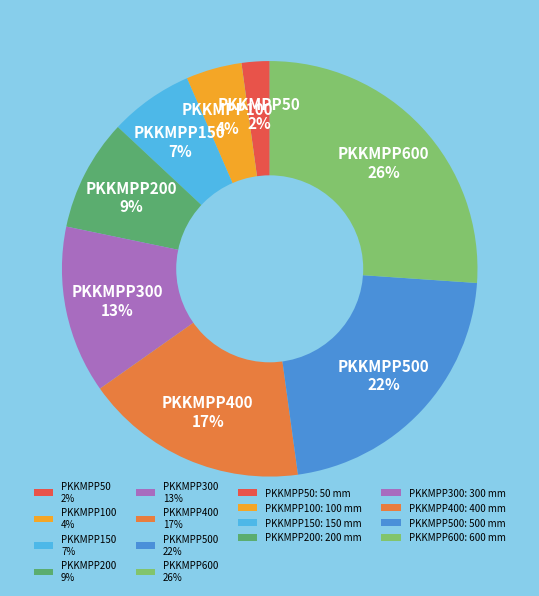

The PKKMPP300 13% slice represents 13% of the pie. True or false?

True